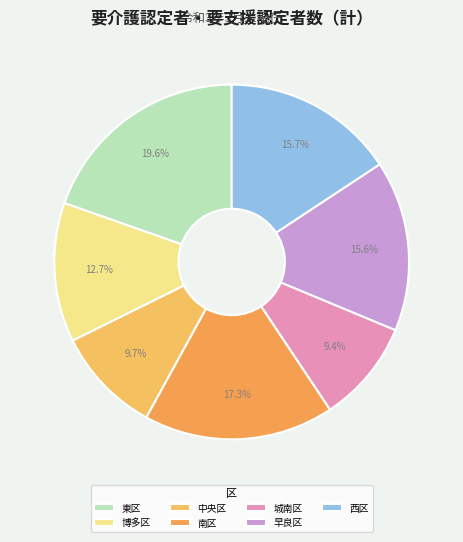

To the nearest percent, what is the difference between the largest and smallest slice percentages?

10%